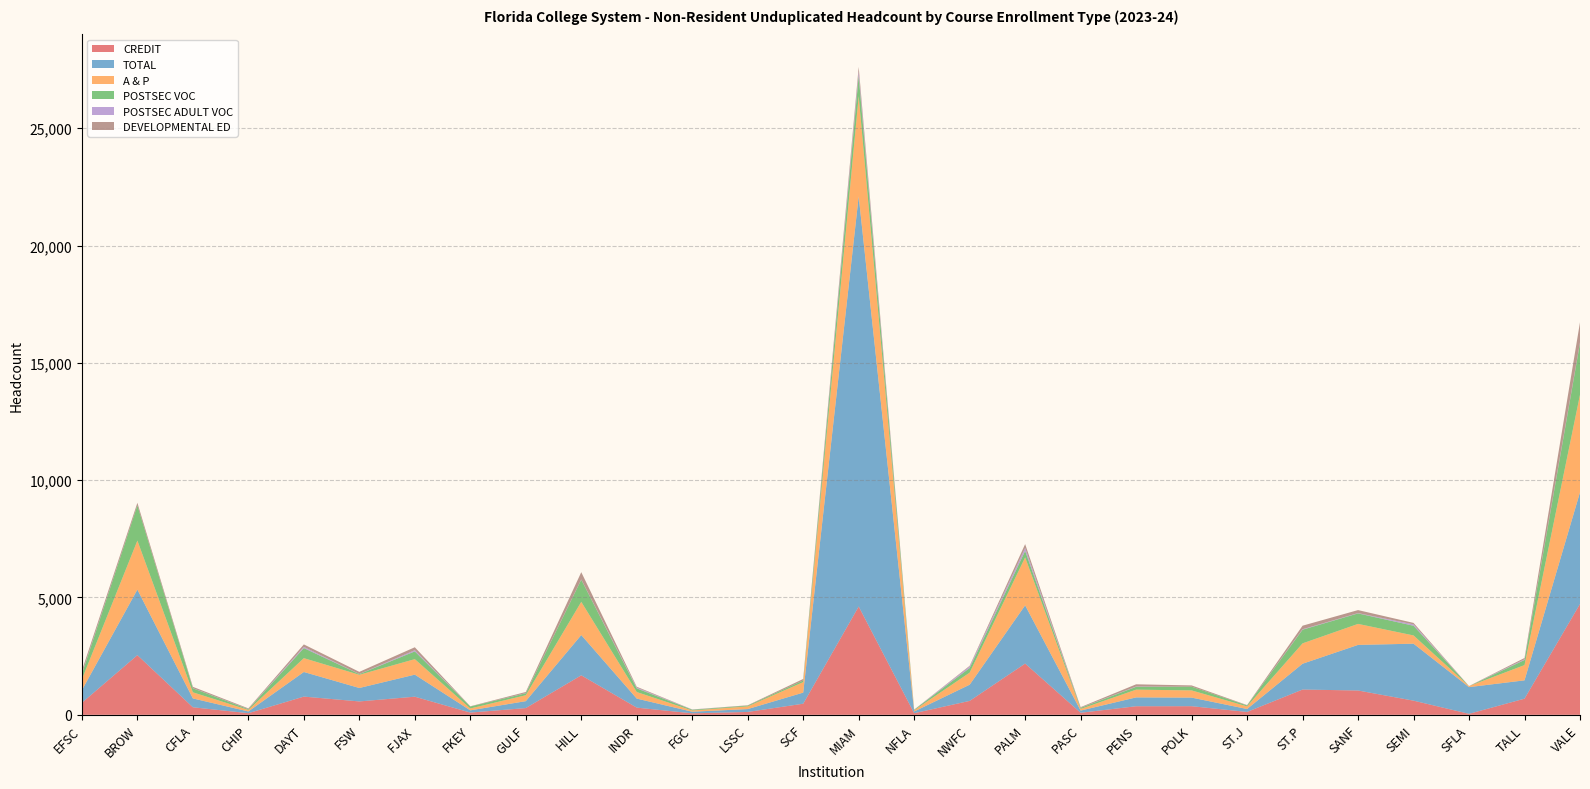

Reading left to right, extract all data points from this chart.

CREDIT: EFSC=512	BROW=2542	CFLA=321	CHIP=69	DAYT=776	FSW=570	FJAX=772	FKEY=95	GULF=287	HILL=1683	INDR=306	FGC=63	LSSC=122	SCF=473	MIAM=4614	NFLA=69	NWFC=593	PALM=2183	PASC=87	PENS=365	POLK=367	ST.J=122	ST.P=1077	SANF=1036	SEMI=603	SFLA=42	TALL=688	VALE=4723
TOTAL: EFSC=539	BROW=2794	CFLA=377	CHIP=74	DAYT=1049	FSW=573	FJAX=940	FKEY=95	GULF=295	HILL=1716	INDR=385	FGC=69	LSSC=122	SCF=473	MIAM=17479	NFLA=72	NWFC=690	PALM=2482	PASC=93	PENS=377	POLK=367	ST.J=125	ST.P=1100	SANF=1943	SEMI=2428	SFLA=1138	TALL=781	VALE=4760
A & P: EFSC=460	BROW=2088	CFLA=260	CHIP=66	DAYT=589	FSW=563	FJAX=660	FKEY=80	GULF=252	HILL=1415	INDR=279	FGC=53	LSSC=114	SCF=447	MIAM=4271	NFLA=54	NWFC=514	PALM=2043	PASC=70	PENS=330	POLK=306	ST.J=112	ST.P=868	SANF=895	SEMI=351	SFLA=42	TALL=650	VALE=4156
POSTSEC VOC: EFSC=231	BROW=1497	CFLA=171	CHIP=32	DAYT=431	FSW=29	FJAX=331	FKEY=83	GULF=83	HILL=945	INDR=156	FGC=31	LSSC=32	SCF=70	MIAM=870	NFLA=23	NWFC=198	PALM=276	PASC=46	PENS=121	POLK=158	ST.J=39	ST.P=583	SANF=448	SEMI=413	SFLA=0	TALL=217	VALE=2205
POSTSEC ADULT VOC: EFSC=27	BROW=3	CFLA=7	CHIP=6	DAYT=51	FSW=3	FJAX=51	FKEY=0	GULF=8	HILL=11	INDR=33	FGC=7	LSSC=0	SCF=0	MIAM=184	NFLA=3	NWFC=66	PALM=129	PASC=6	PENS=15	POLK=0	ST.J=2	ST.P=20	SANF=13	SEMI=60	SFLA=1	TALL=31	VALE=36
DEVELOPMENTAL ED: EFSC=118	BROW=111	CFLA=56	CHIP=28	DAYT=104	FSW=93	FJAX=125	FKEY=11	GULF=48	HILL=309	INDR=36	FGC=6	LSSC=16	SCF=65	MIAM=194	NFLA=2	NWFC=28	PALM=162	PASC=25	PENS=92	POLK=55	ST.J=15	ST.P=150	SANF=128	SEMI=62	SFLA=3	TALL=55	VALE=848